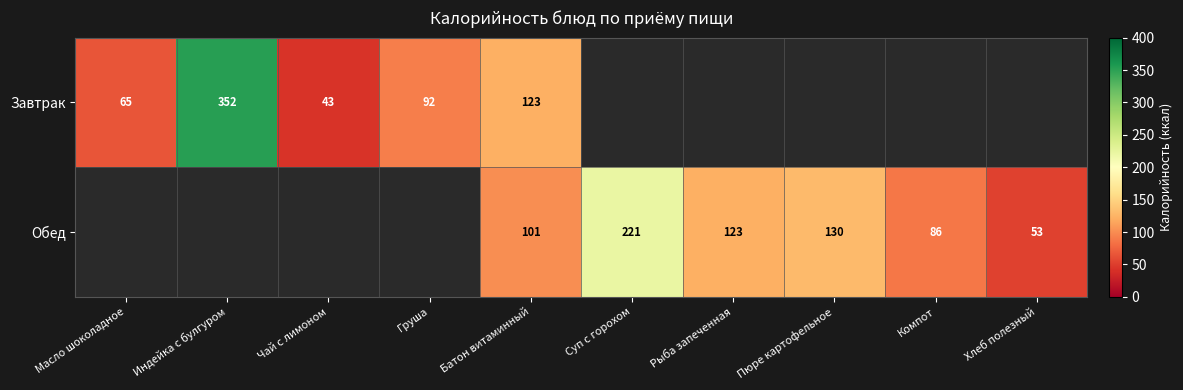

At which category is the sum across all series the highest?

Индейка с булгуром